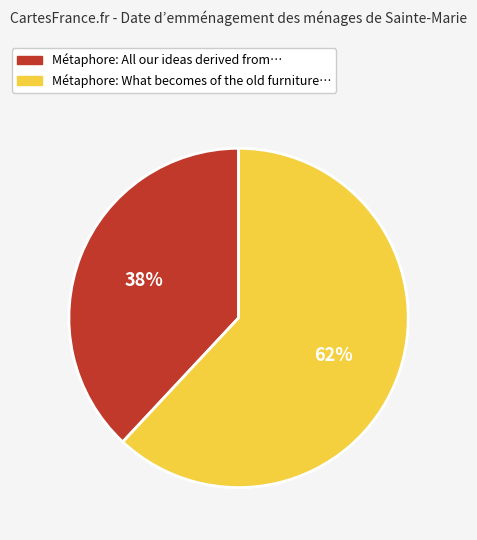

To the nearest percent, what is the average slice percentage?

50%